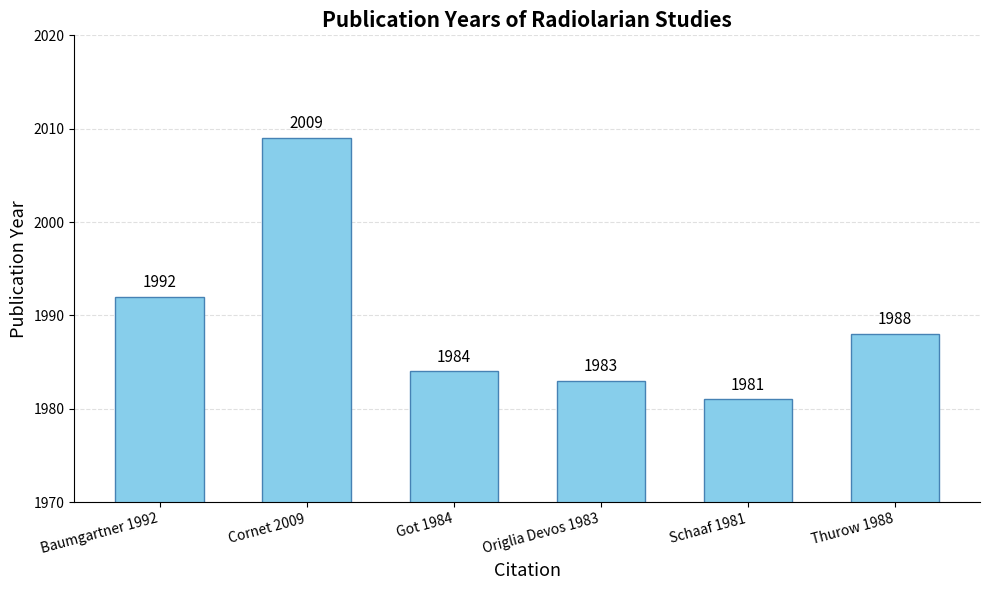

How many values are below 1988?

3